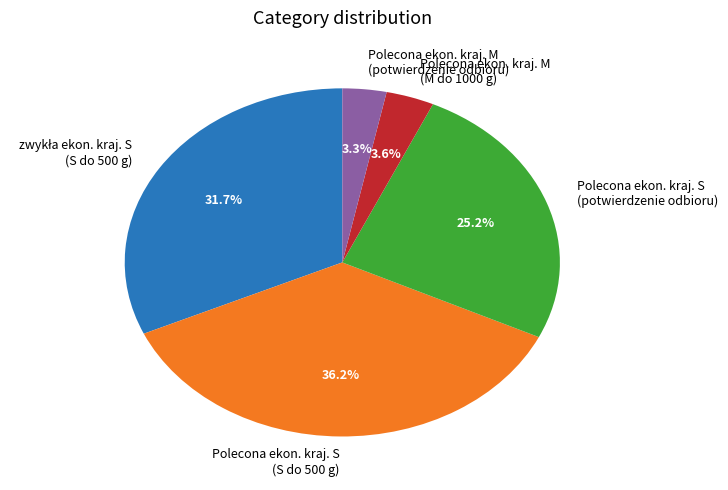

Is Polecona ekon. kraj. S (S do 500 g) the majority of the pie?

No